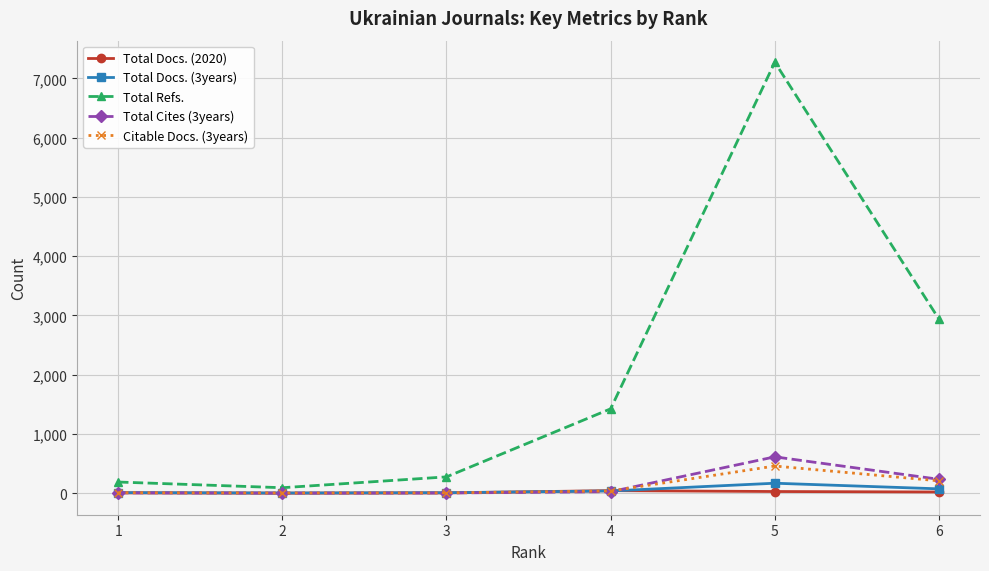

What is the difference between the Total Cites (3years) values at 6 and 5?

379